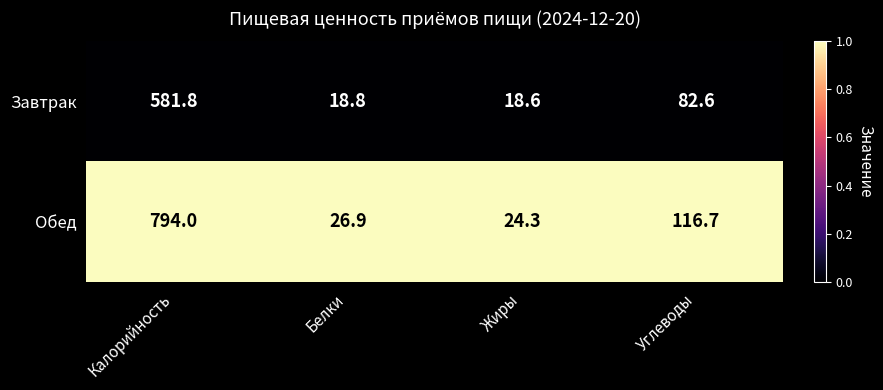

Rank the series by their maximum value, from lowest to highest.

Завтрак, Обед